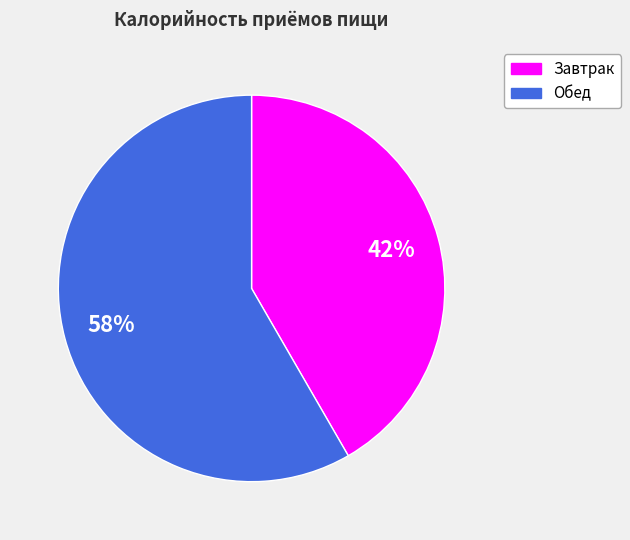

The Обед slice represents 58% of the pie. True or false?

True